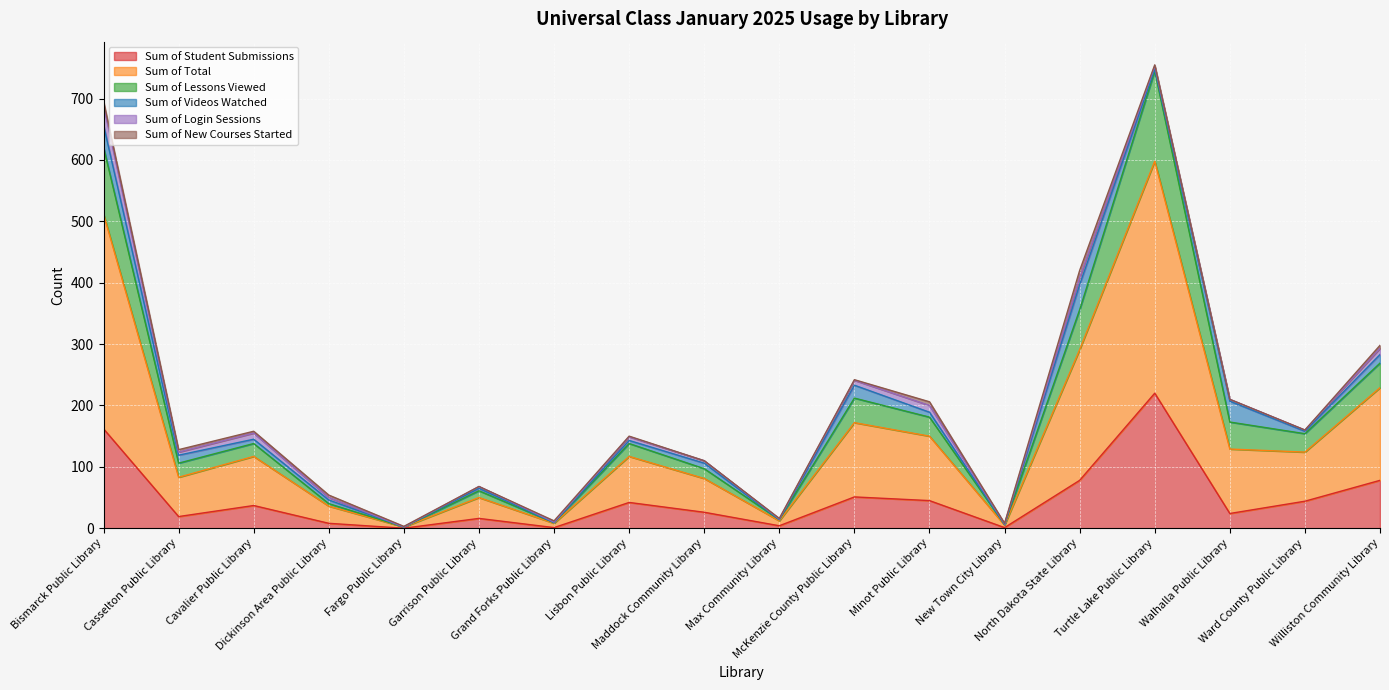

What are all the series names shown in the legend?

Sum of Student Submissions, Sum of Total, Sum of Lessons Viewed, Sum of Videos Watched, Sum of Login Sessions, Sum of New Courses Started